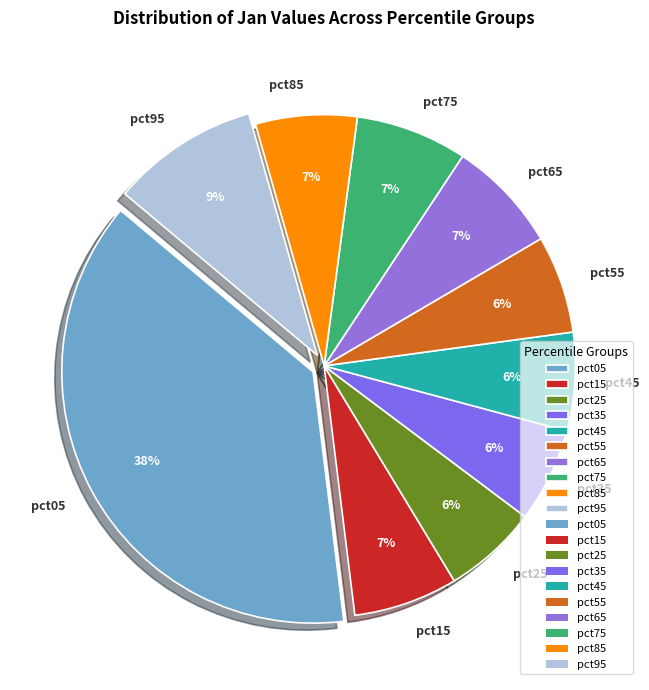

Which category has the biggest portion of the pie?

pct05